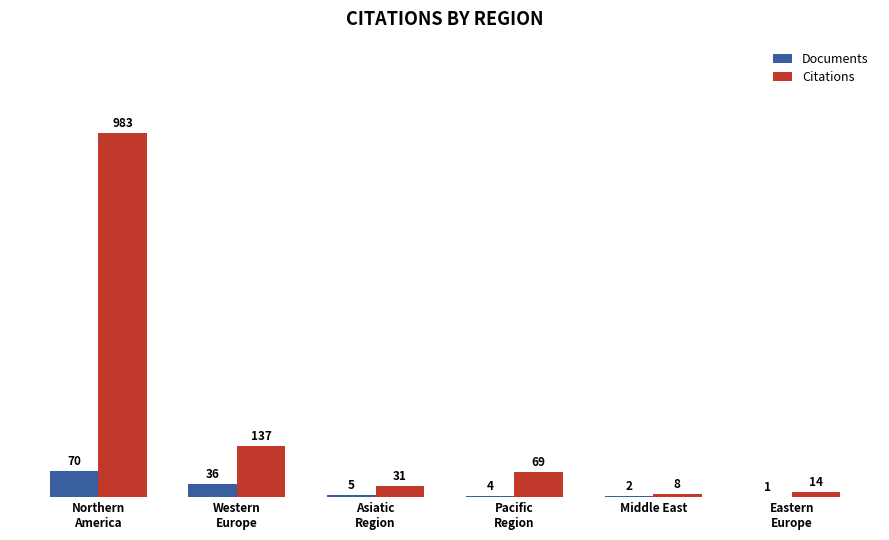

What are all the series names shown in the legend?

Documents, Citations